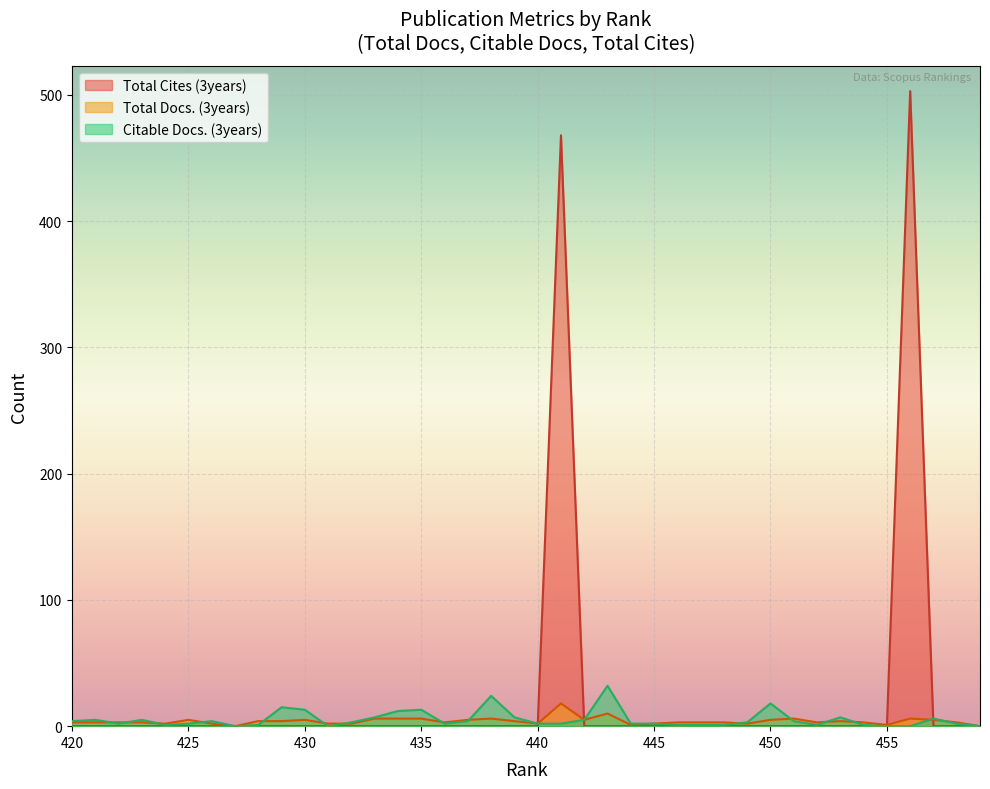

At which category is the sum across all series the highest?

456